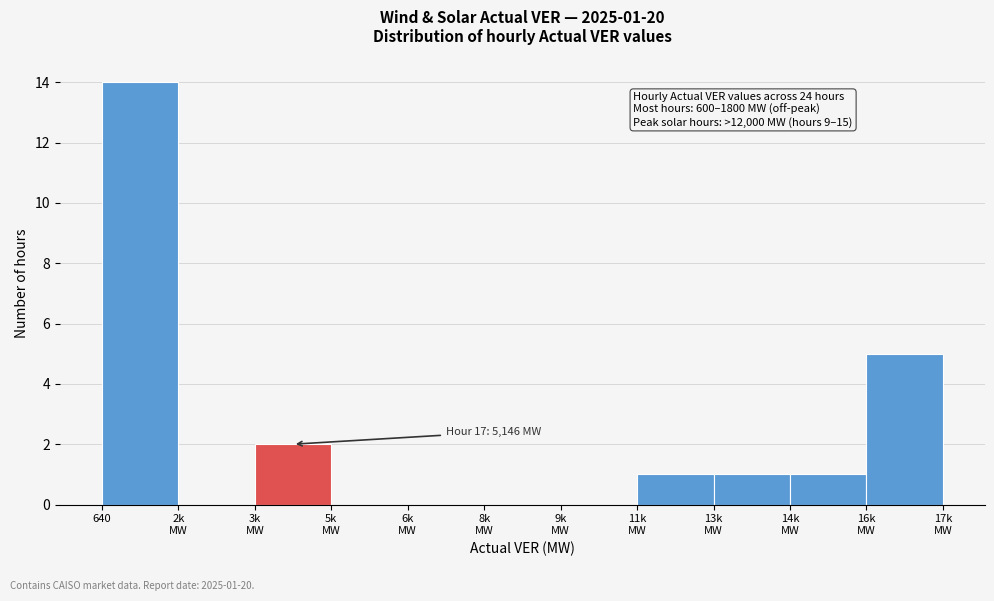

What is the sum of all values?

24